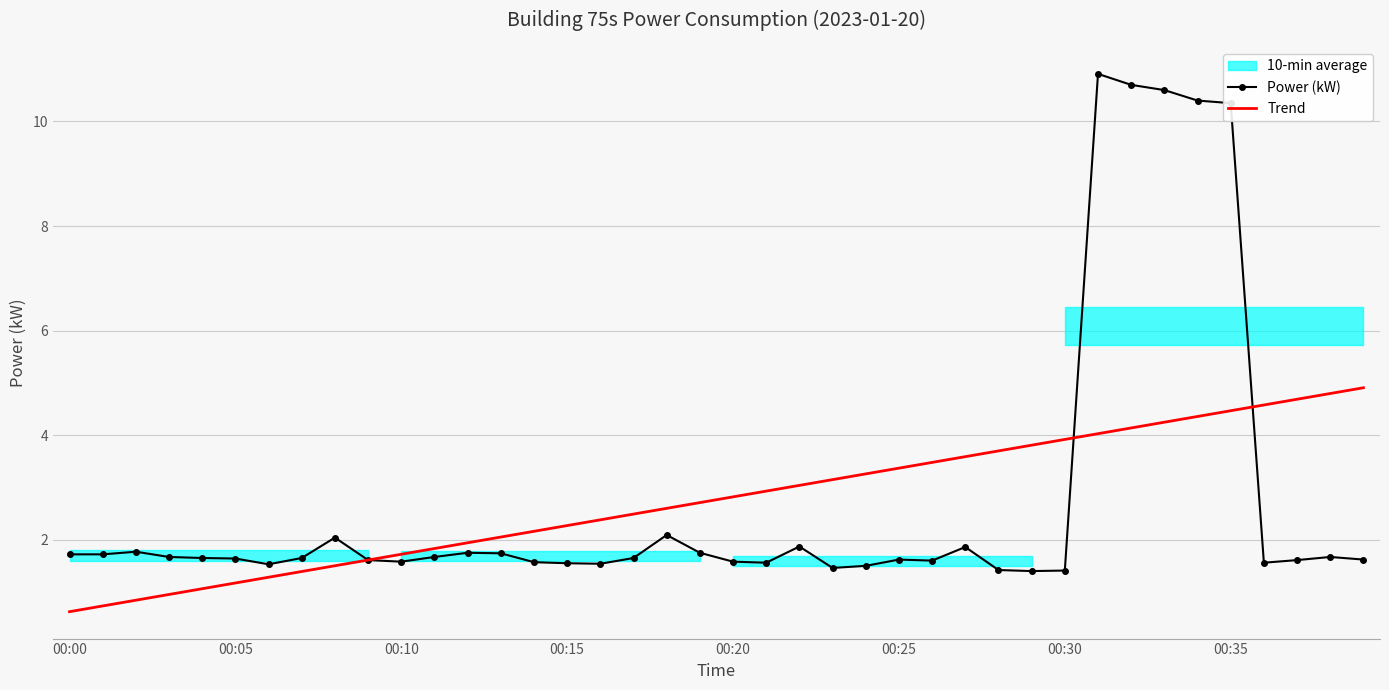

What is the minimum value for Trend?

0.6